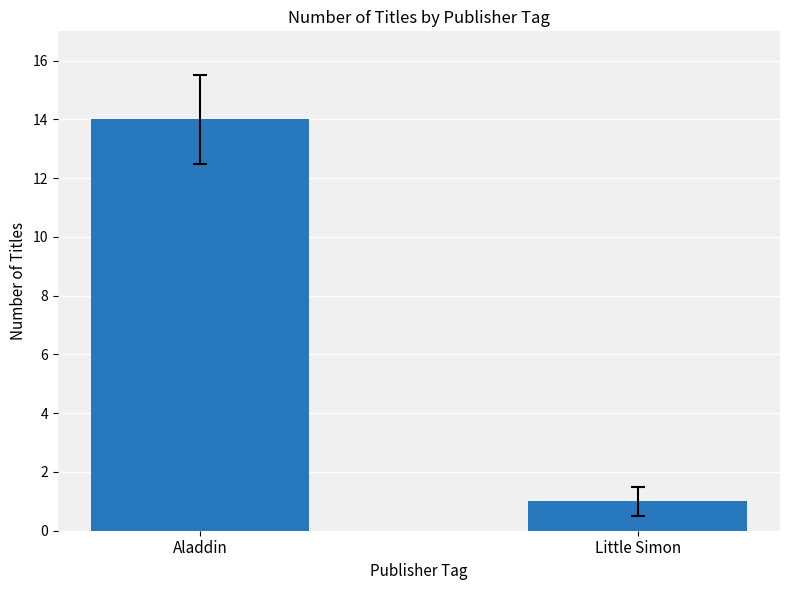

The value at Little Simon is 1. True or false?

True